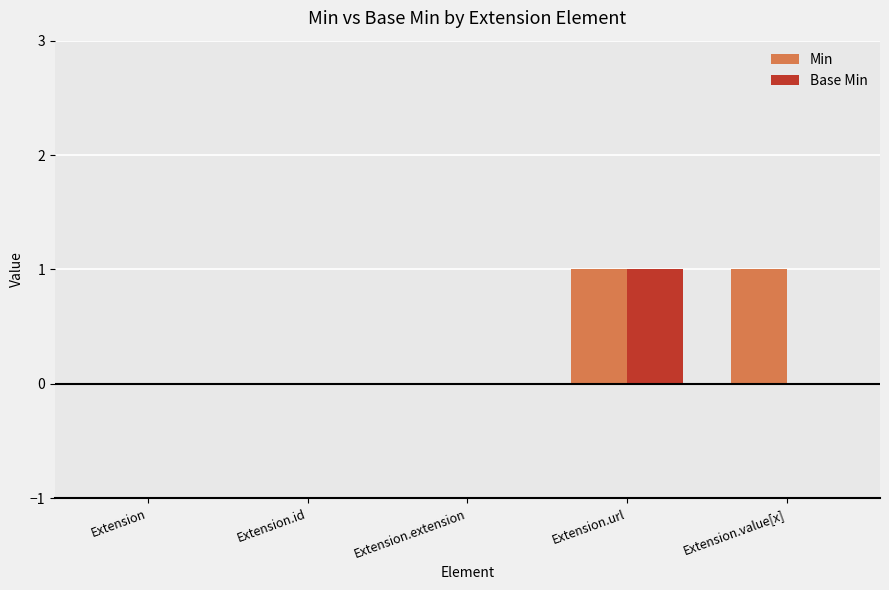

What is the sum of all Min values?

2